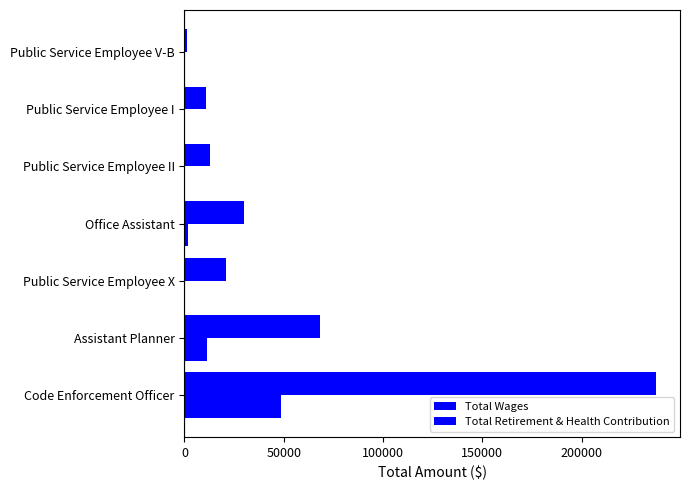

Count the number of data series in this chart.

2